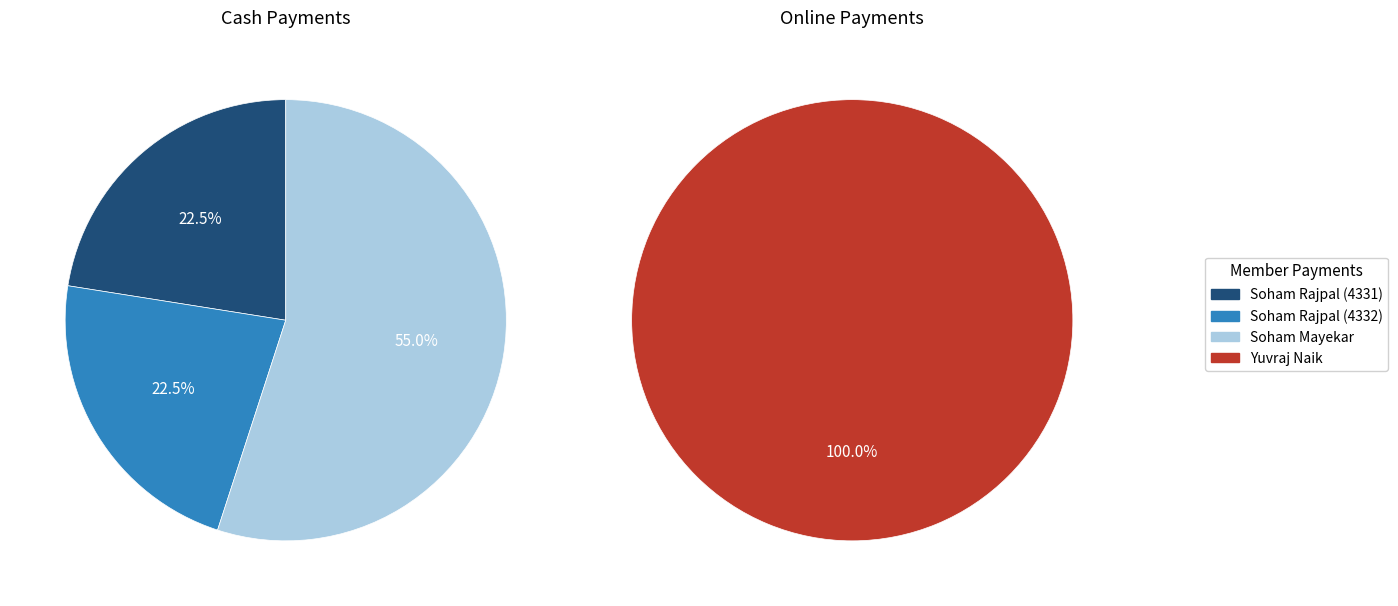

Is there a majority slice in this chart?

Yes